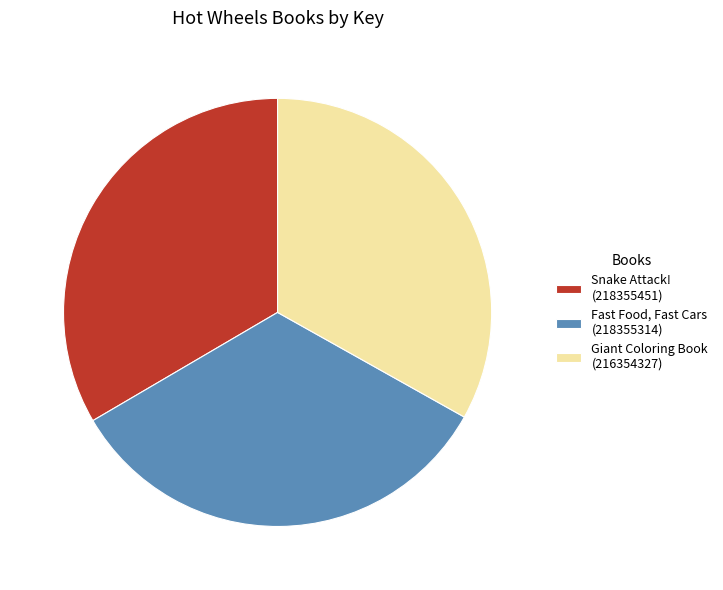

Is there any slice that represents more than half of the pie?

No